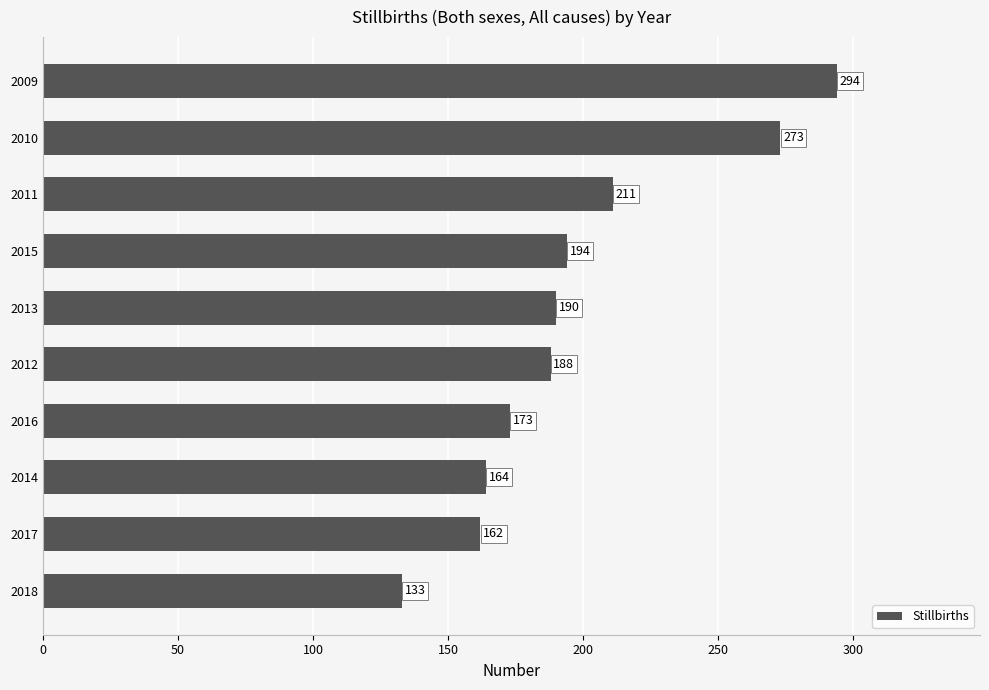

Rank the categories by value from lowest to highest.

2018, 2017, 2014, 2016, 2012, 2013, 2015, 2011, 2010, 2009